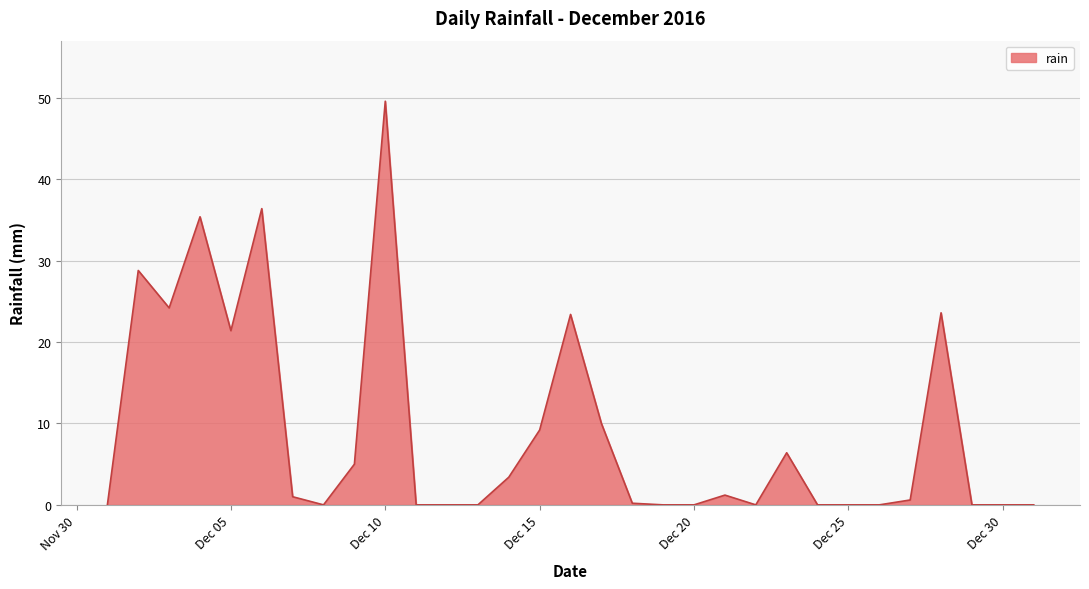

What is the greatest value displayed?

49.6